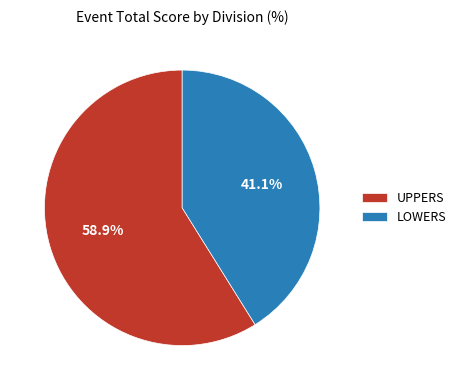

Count the number of slices in the pie.

2